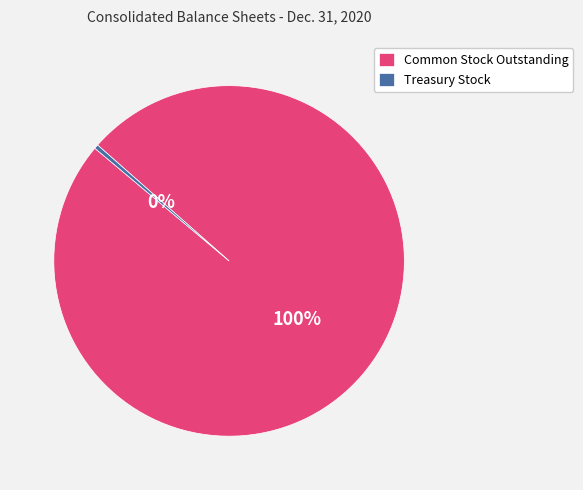

Which has a higher value, Treasury Stock or Common Stock Outstanding?

Common Stock Outstanding